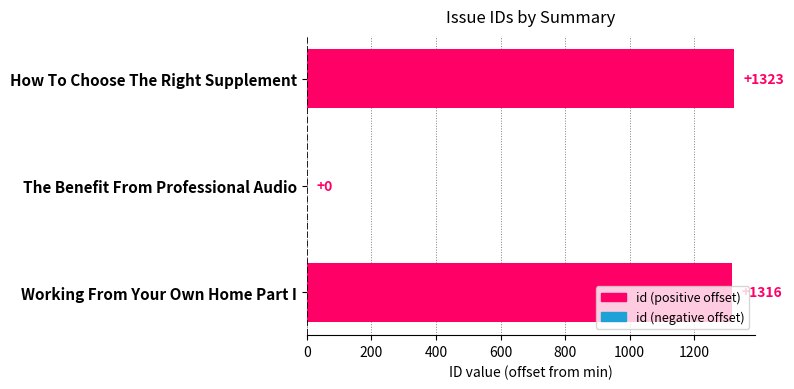

What is the average value?

880